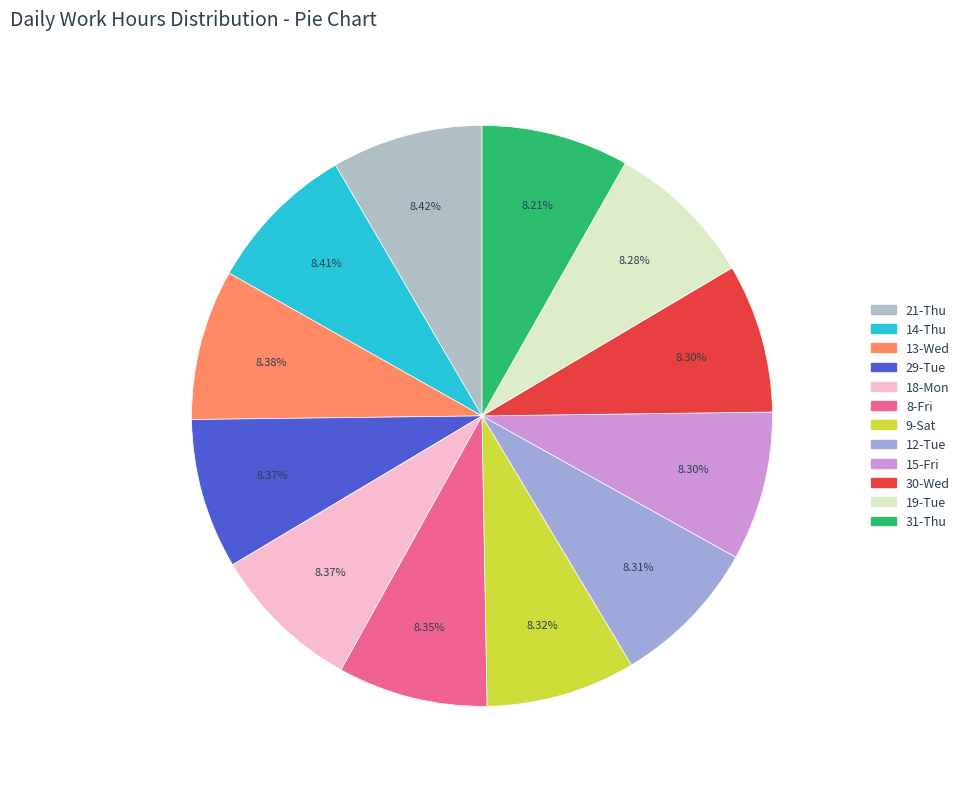

How many slices are in this pie chart?

12